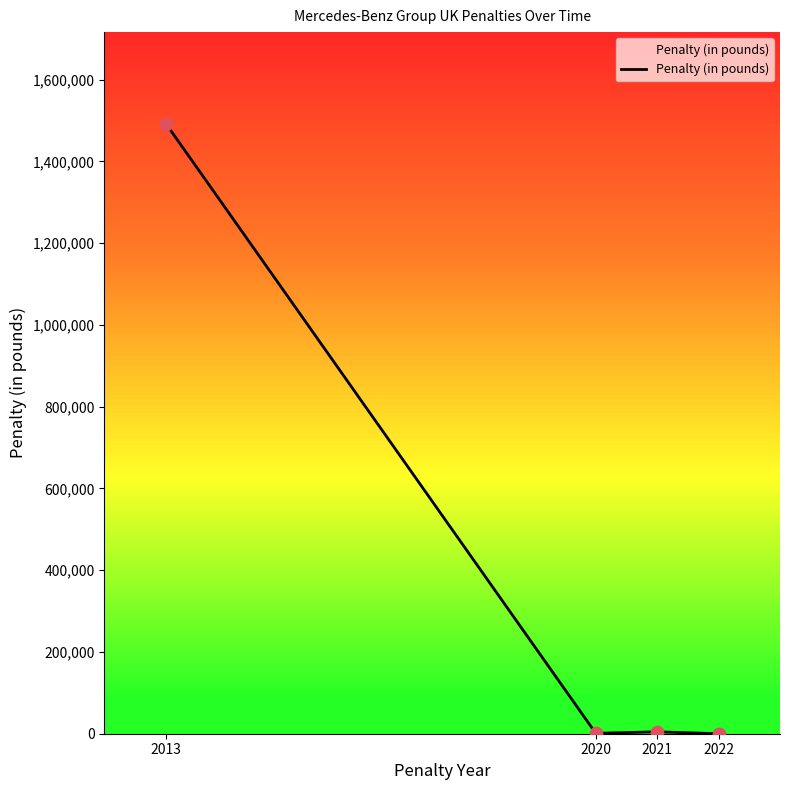

What is the change in value from 2021 to 2022?

-4676